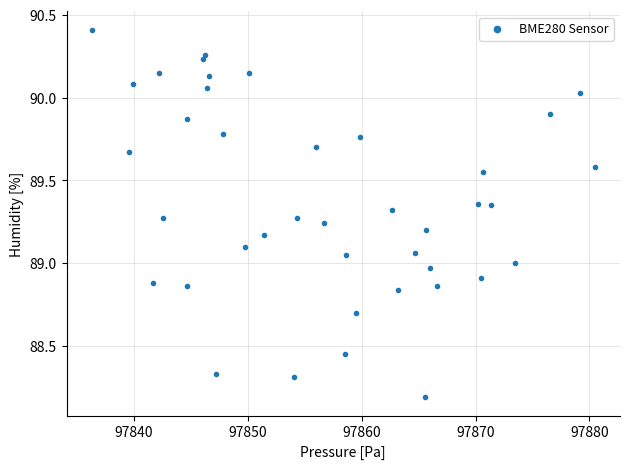

What is the range of Y values (max minus min)?

2.2